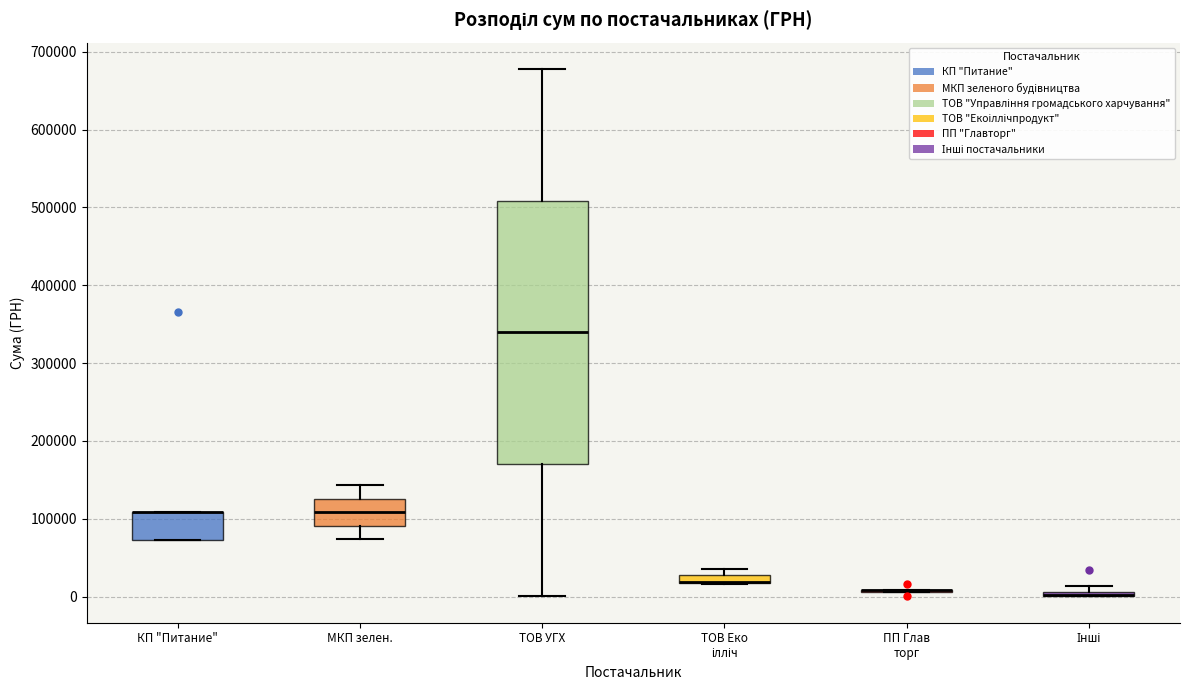

Where is the lower edge of the box for ТОВ Еко ілліч on the y-axis? The values are not printed on the chart, so give them approximately, as read against the axis.

20000